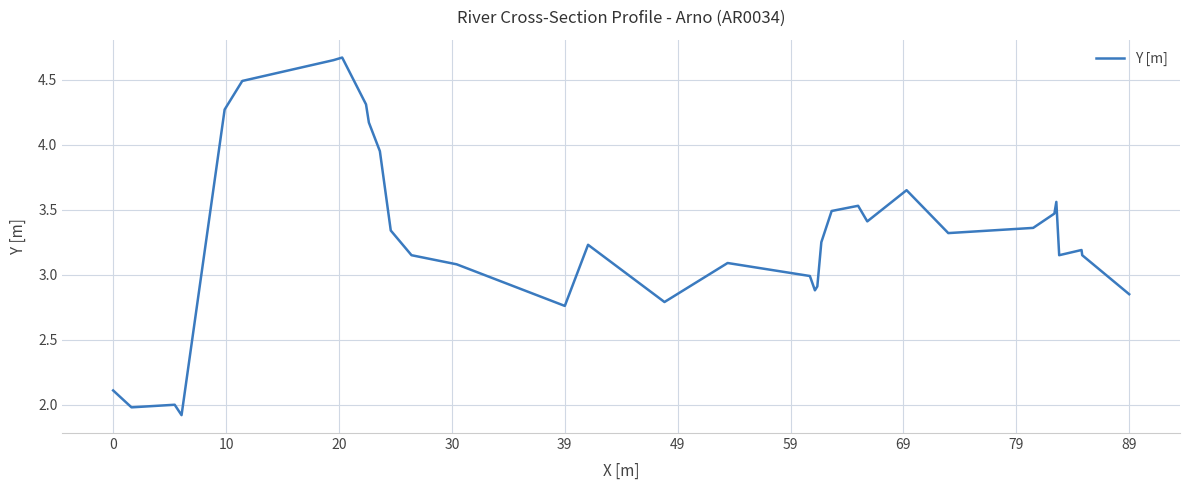

What is the smallest value displayed?

1.9